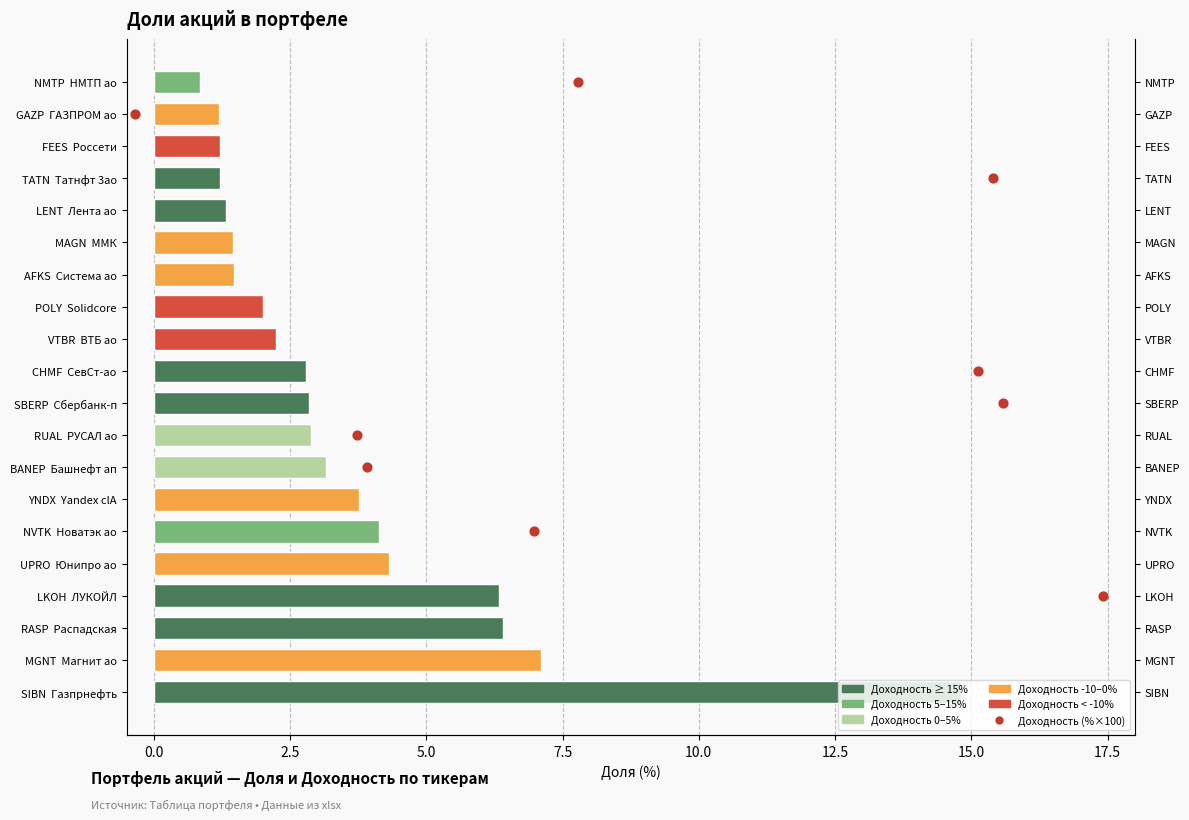

Is the value of Доля at 20.0 greater than the value of Доходность (%) at 14?

No